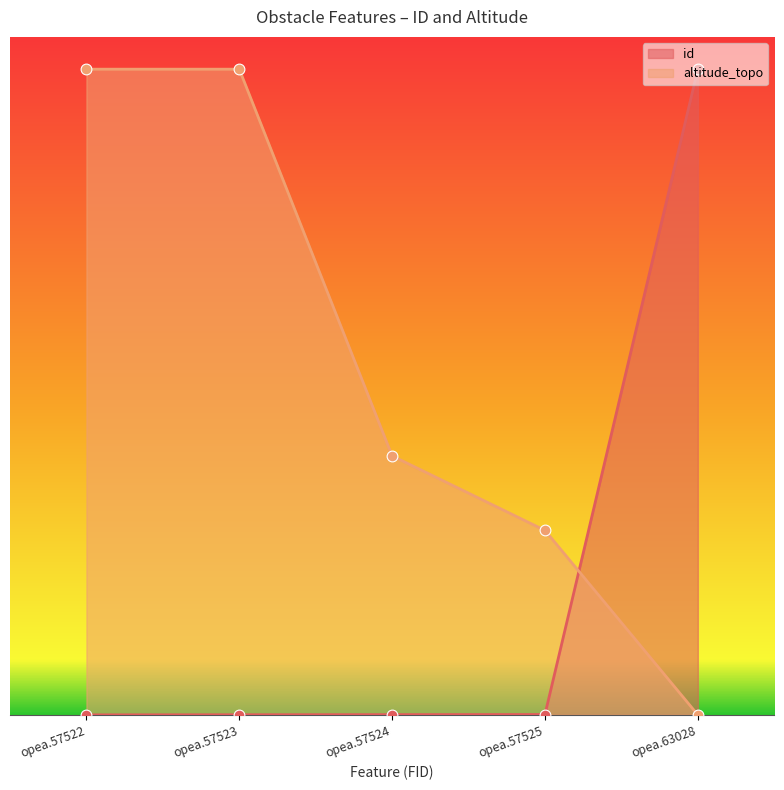

Which series has the largest total across all categories?

altitude_topo